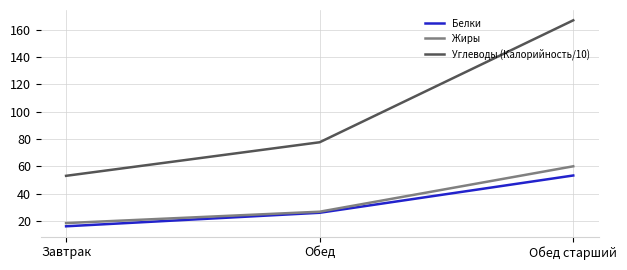

What is the spread (max minus min) of values at Обед?

51.7